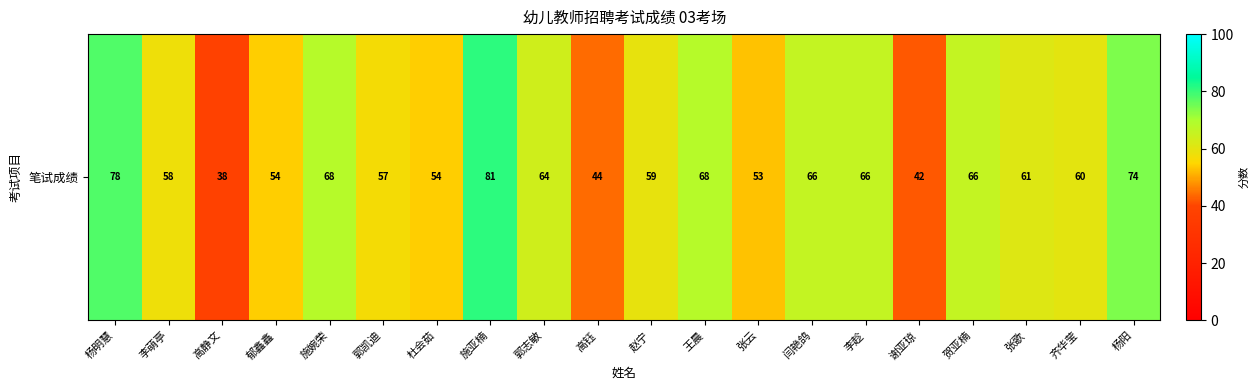

Rank the categories by value from highest to lowest.

施亚楠, 杨明慧, 杨阳, 施婉荣, 王晨, 闫艳鸽, 李趁, 贺亚楠, 郭志敏, 张歌, 齐华莹, 赵宁, 李萌亭, 郭凯迪, 郁鑫鑫, 杜会茹, 张云, 高钰, 谢亚琼, 高静文